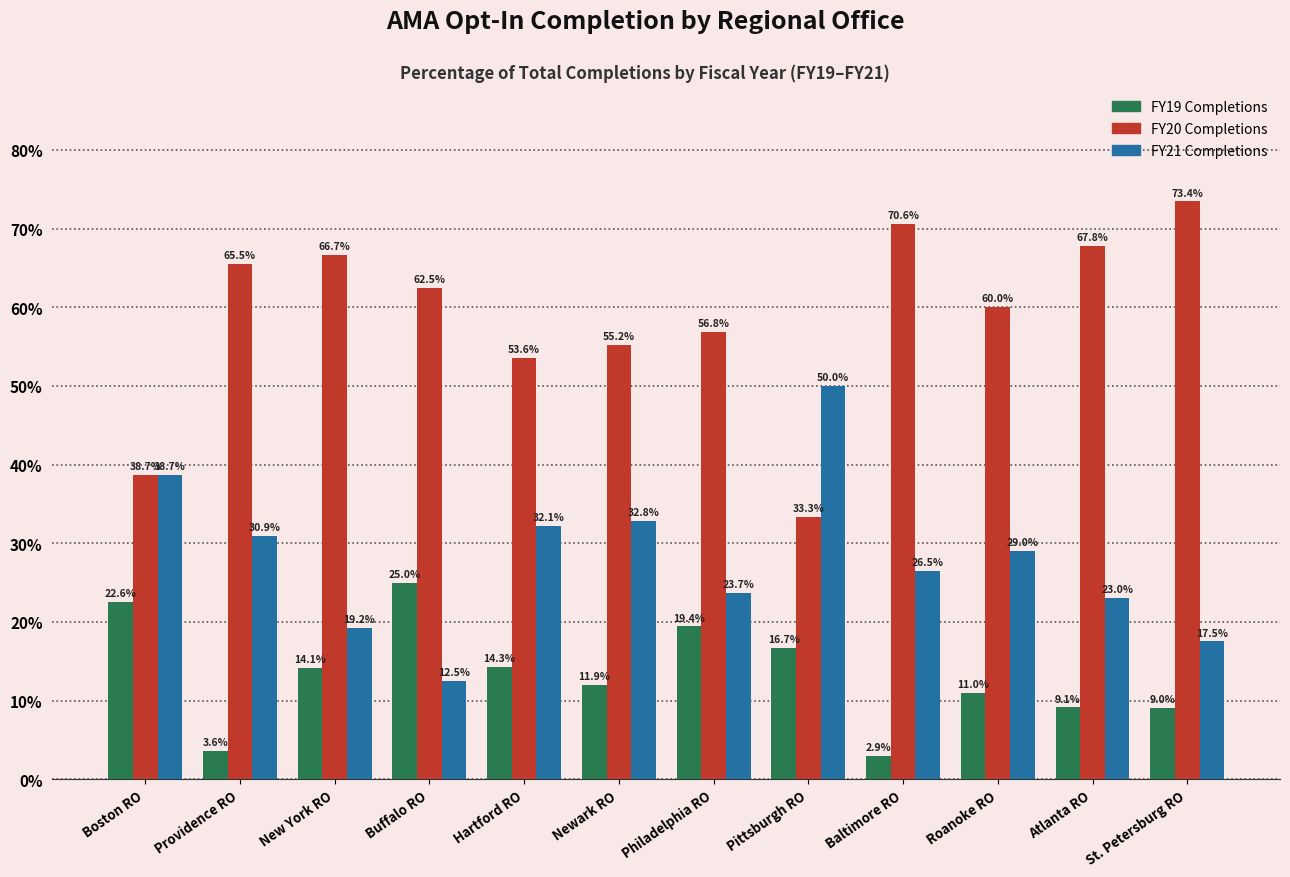

Which series has the largest total across all categories?

FY20 Completions